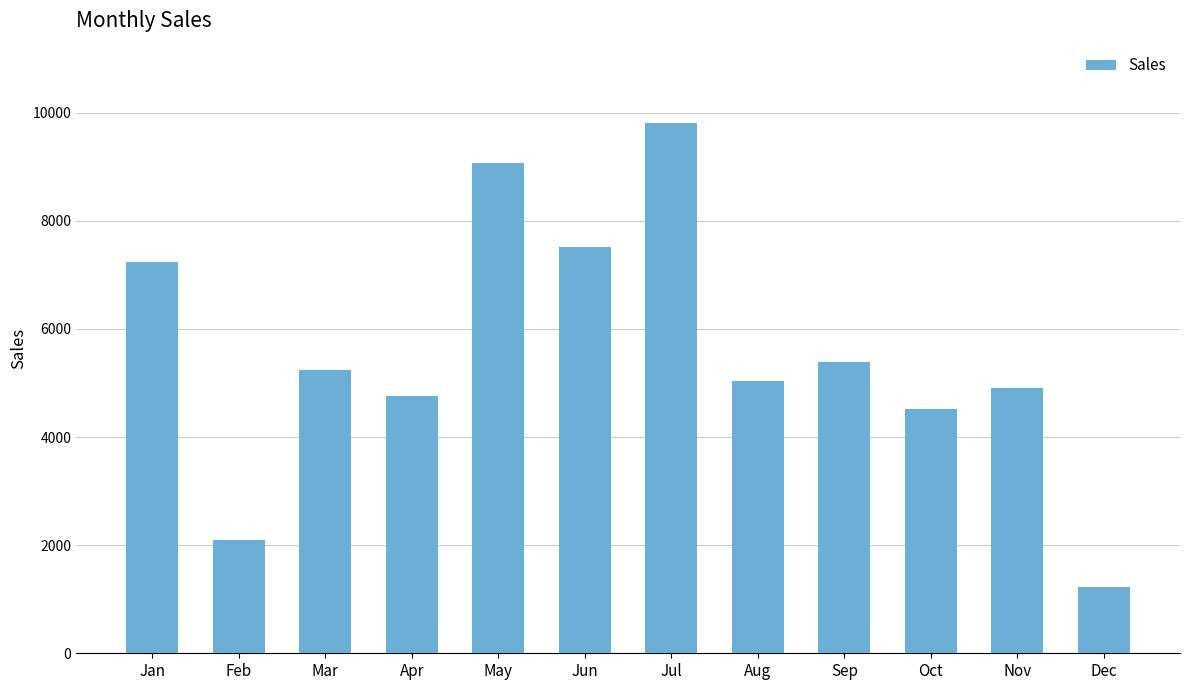

Reading right to left, transcribe all the data shown in this chart.

1226	4904	4510	5383	5033	9807	7522	9068	4762	5246	2096	7240